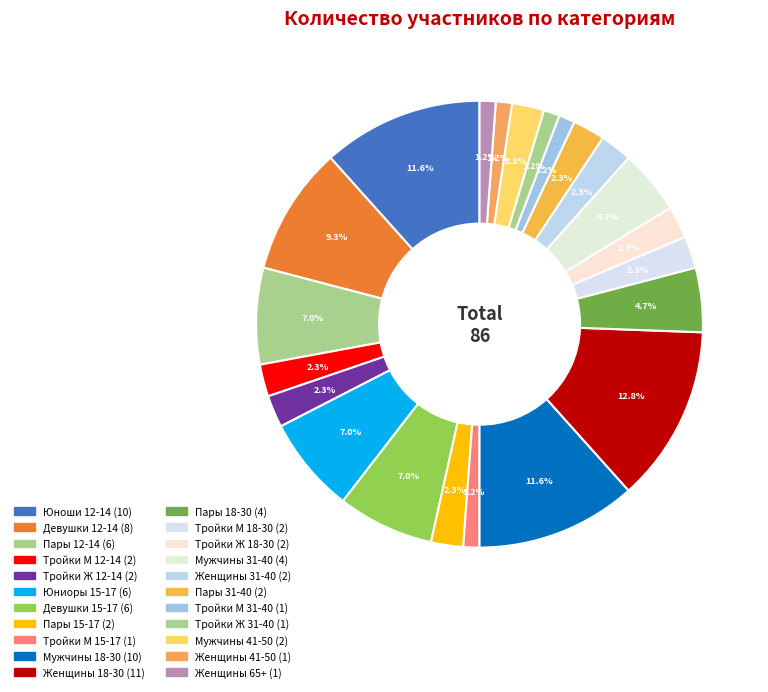

True or false: Девушки 12-14 accounts for 9% of the total.

True